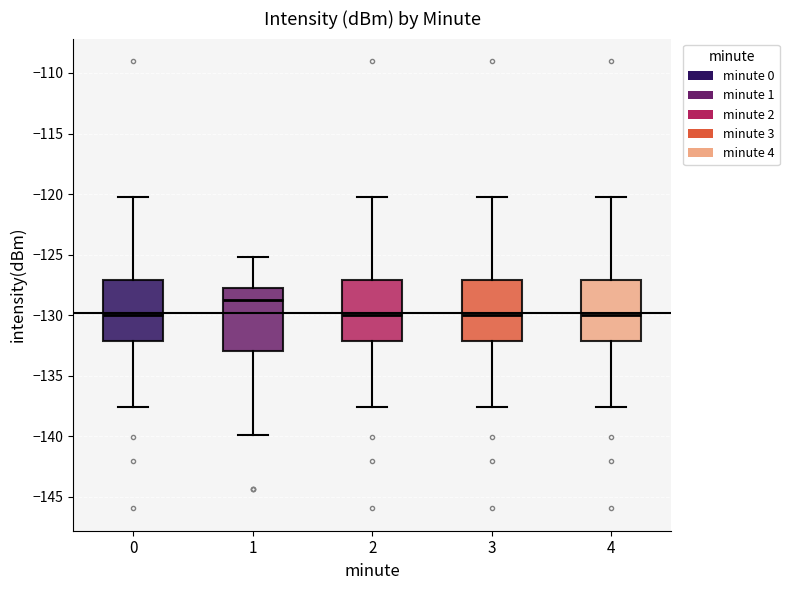

Reading left to right, transcribe this box plot: for each box, give where its median line is, the range the box spans, and where its two whiskers end, as read against the y-axis. The values are not printed on the chart, so give them approximately, as read against the axis.

0: median -130.0, box -132.0 to -127.0, whiskers -137.5 to -120.0
1: median -129.0, box -133.0 to -128.0, whiskers -140.0 to -125.0
2: median -130.0, box -132.0 to -127.0, whiskers -137.5 to -120.0
3: median -130.0, box -132.0 to -127.0, whiskers -137.5 to -120.0
4: median -130.0, box -132.0 to -127.0, whiskers -137.5 to -120.0